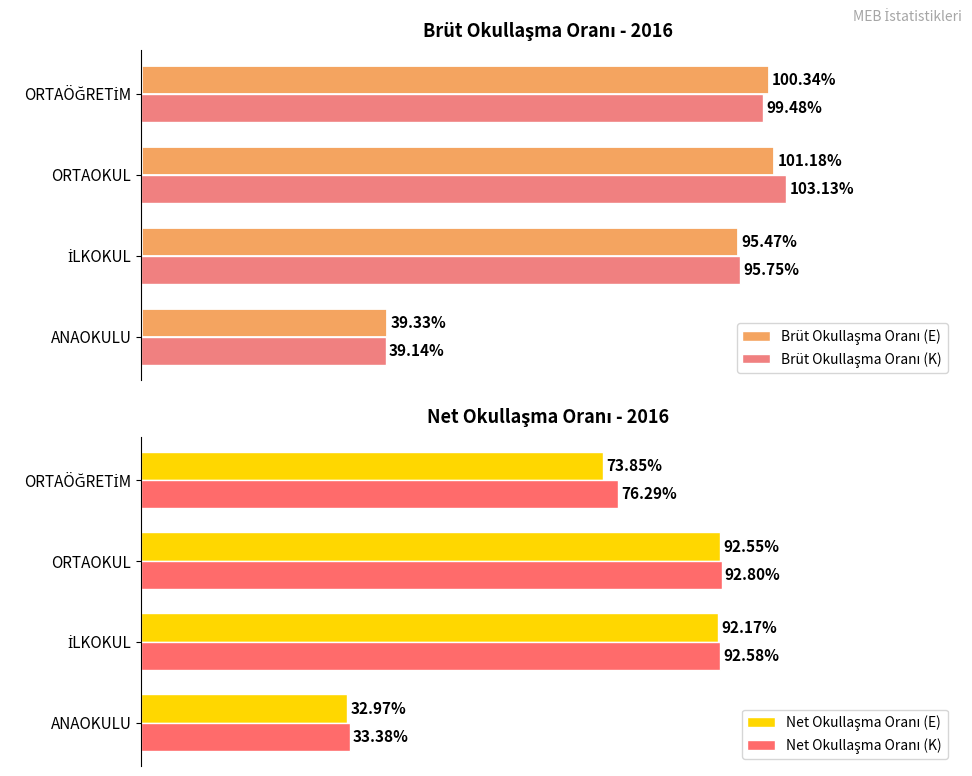

Reading left to right, transcribe all the data shown in this chart.

Brüt Okullaşma Oranı (E): 39.3	95.5	101.2	100.3
Brüt Okullaşma Oranı (K): 39.1	95.8	103.1	99.5
Net Okullaşma Oranı (E): 33.0	92.2	92.5	73.8
Net Okullaşma Oranı (K): 33.4	92.6	92.8	76.3